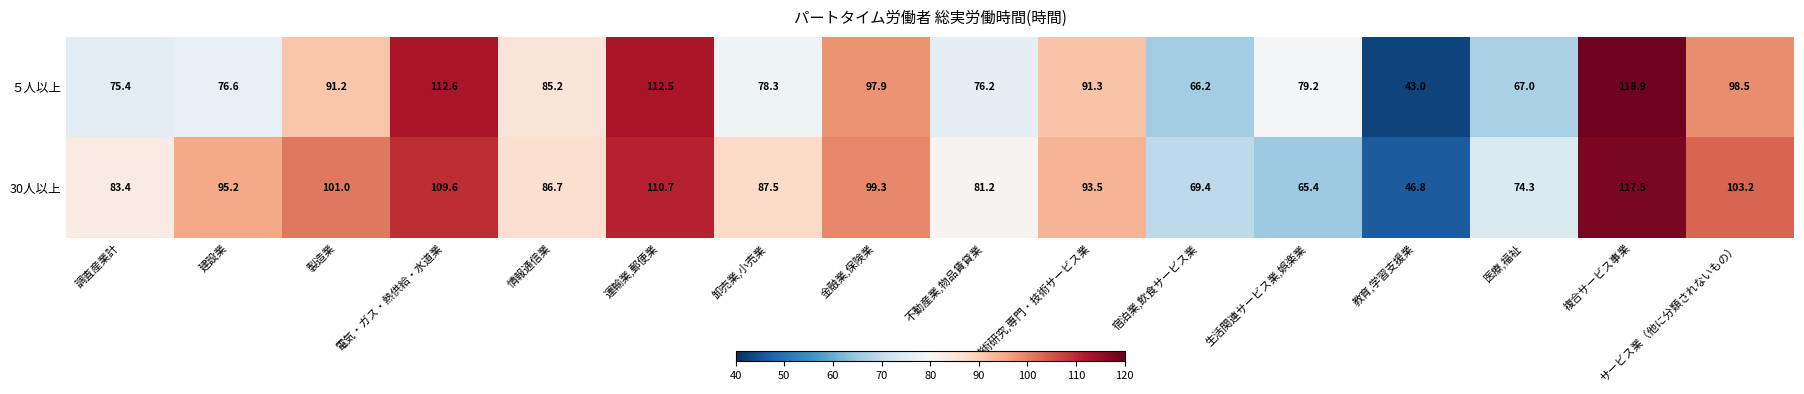

Which label corresponds to the smallest value in the chart?

教育,学習支援業